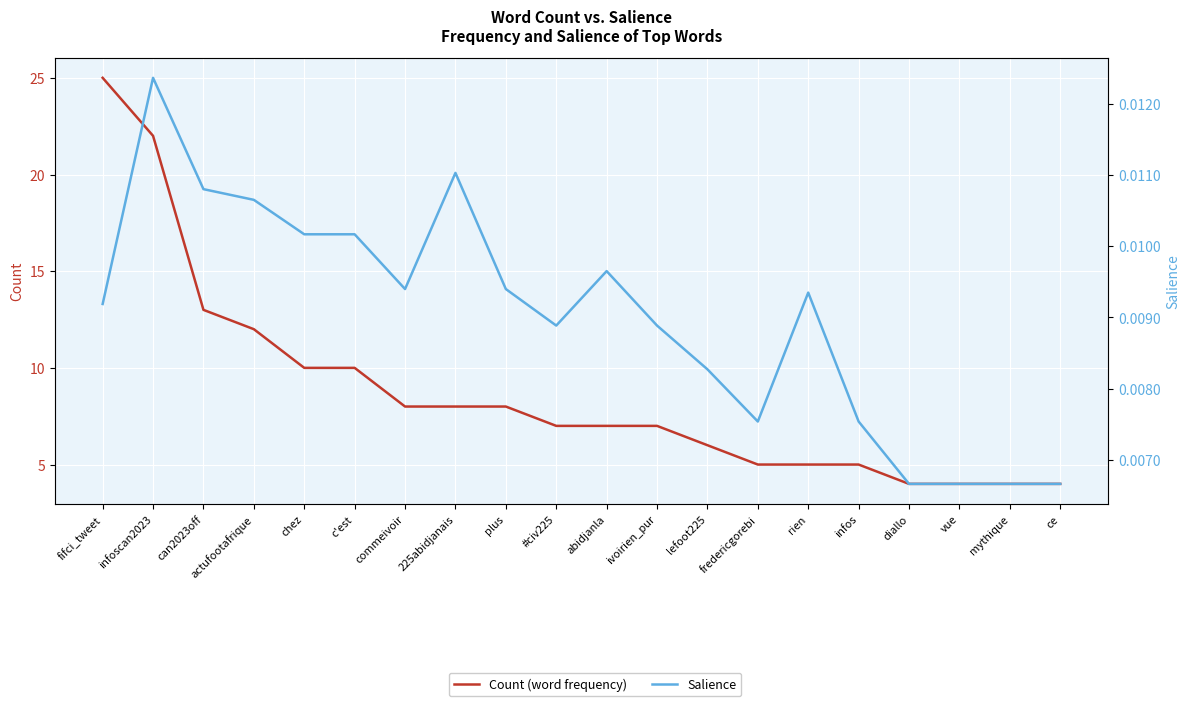

What is the sum of all Count (word frequency) values?

174.0